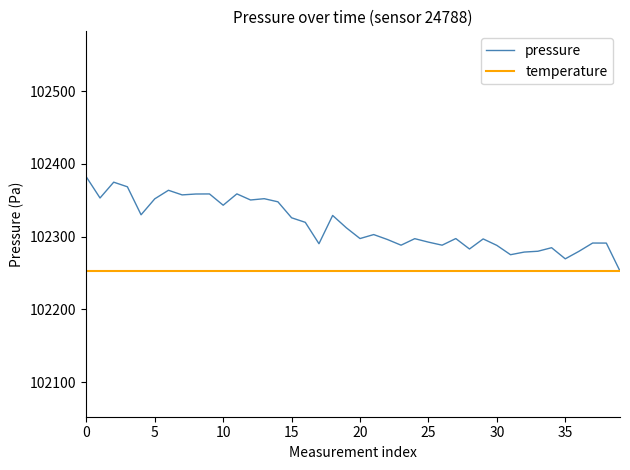

How many interior local valleys (lower than both neighbors) does the data have?

12